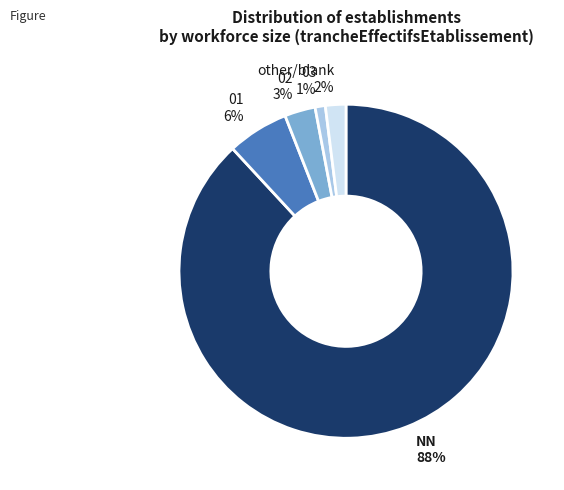

Does any single category account for the majority?

Yes